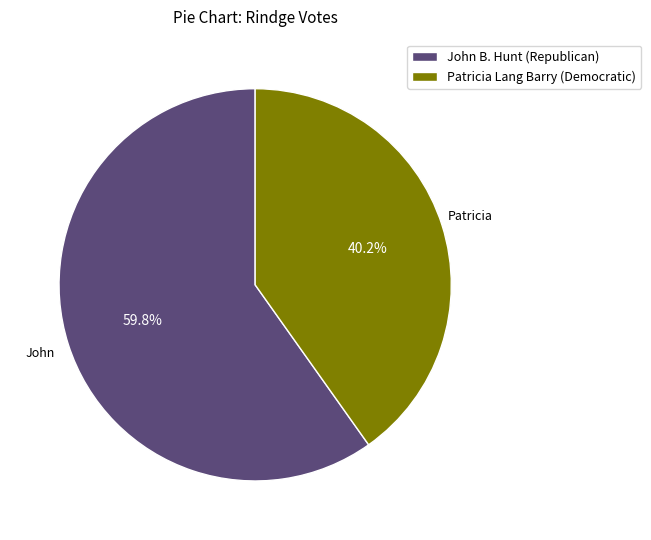

True or false: Patricia Lang Barry (Democratic) accounts for 40% of the total.

True